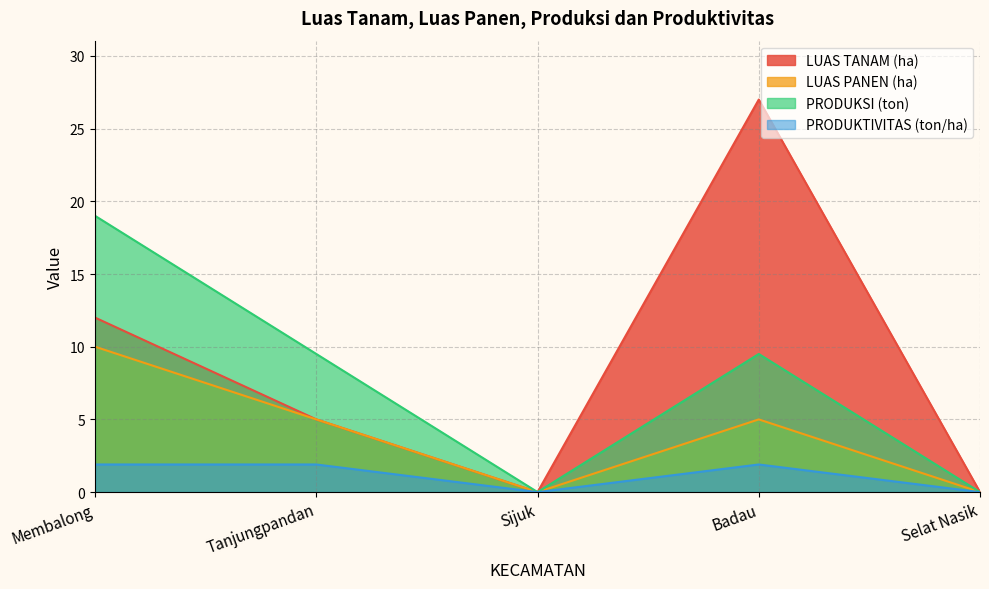

Between Tanjungpandan and Selat Nasik, which is larger?

Tanjungpandan